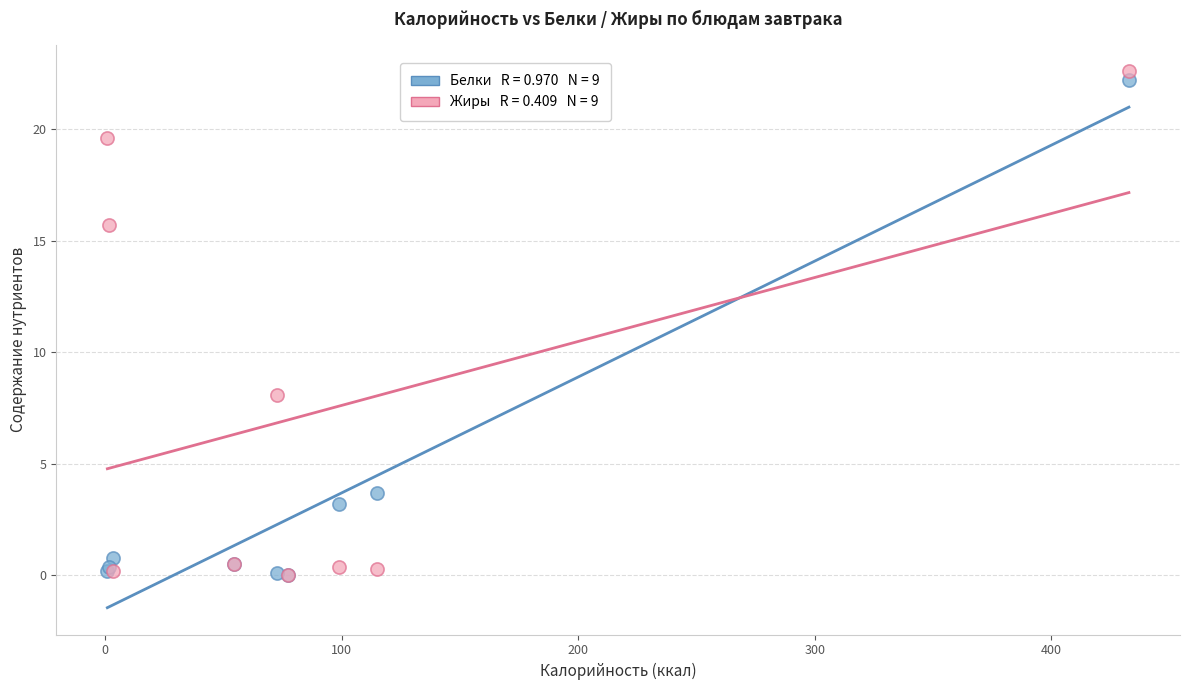

Across all series, what Y value is closest to 11?

8.1